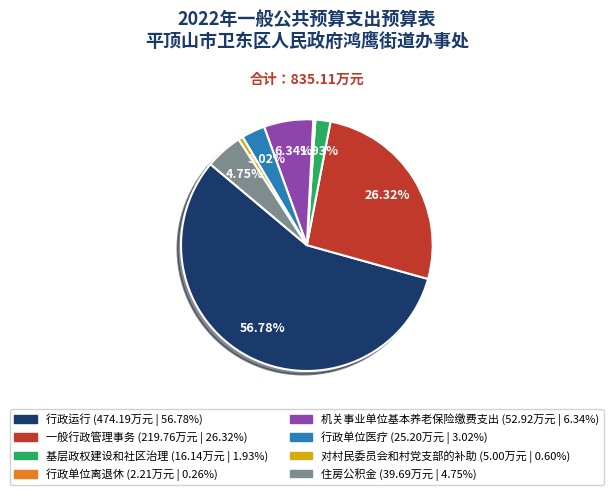

To the nearest percent, what portion does 一般行政管理事务 represent?

26%